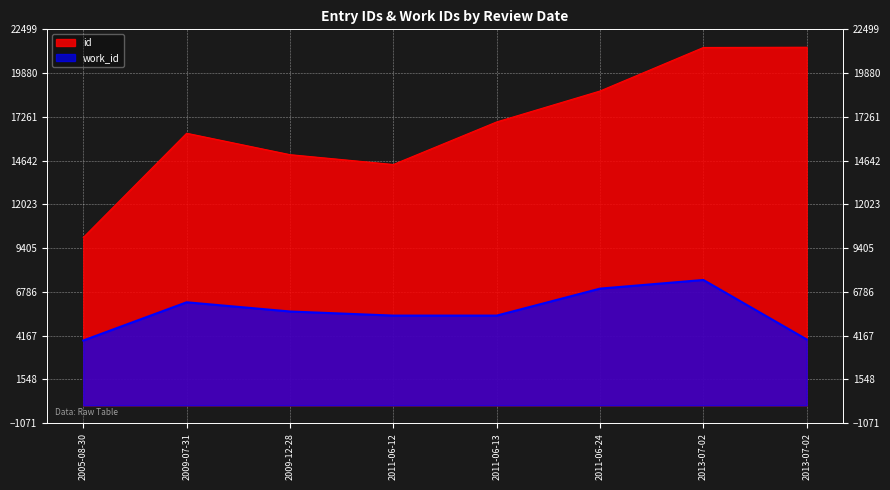

Where is the first local maximum for id?

2009-07-31